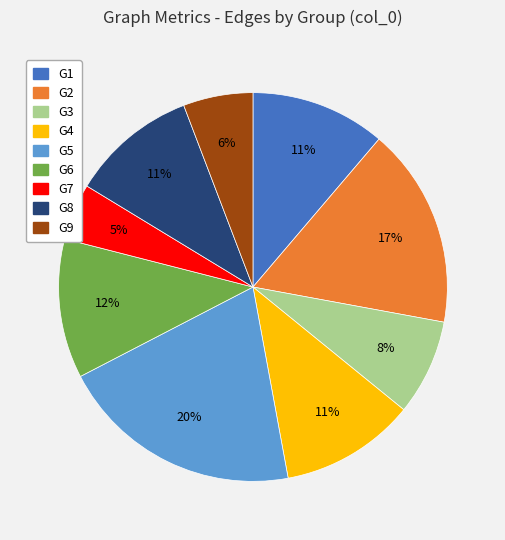

What is the smallest slice in the pie chart?

G7